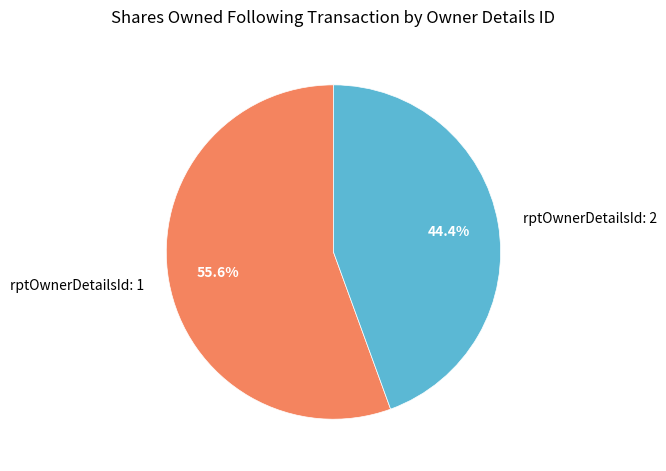

To the nearest percent, what is the combined percentage of rptOwnerDetailsId: 2 and rptOwnerDetailsId: 1?

100%